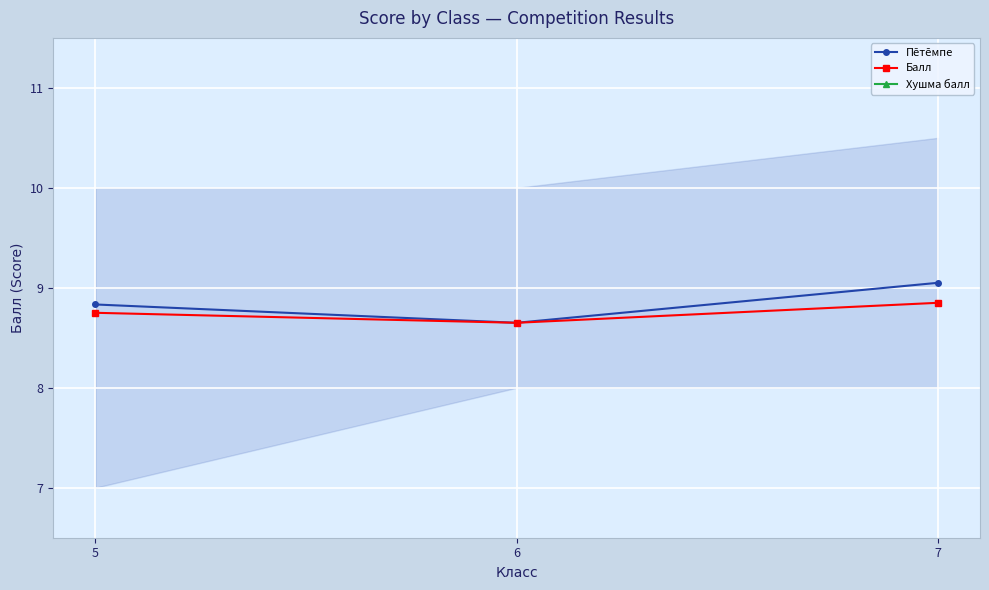

The Хушма балл series shows 0.2 at 7. True or false?

True